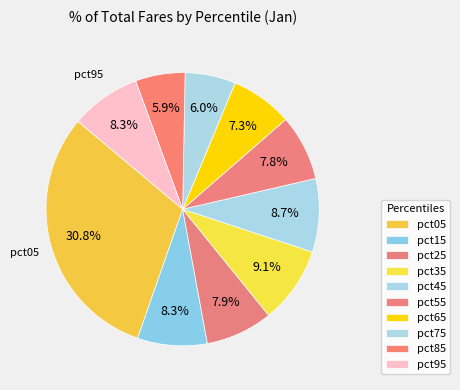

Count the number of slices in the pie.

10